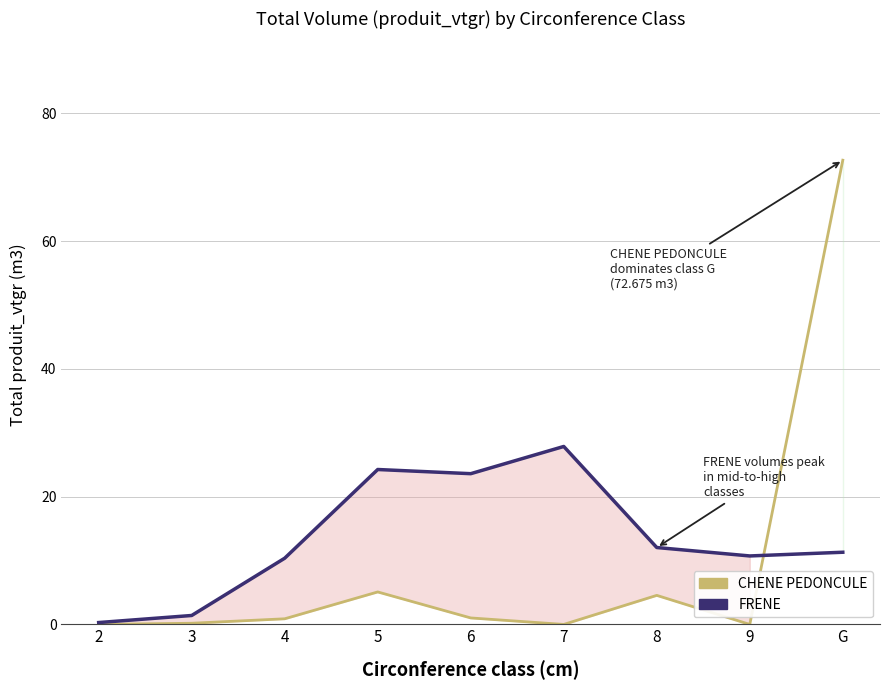

After their last crossing, which series has the higher values: FRENE or CHENE PEDONCULE?

CHENE PEDONCULE